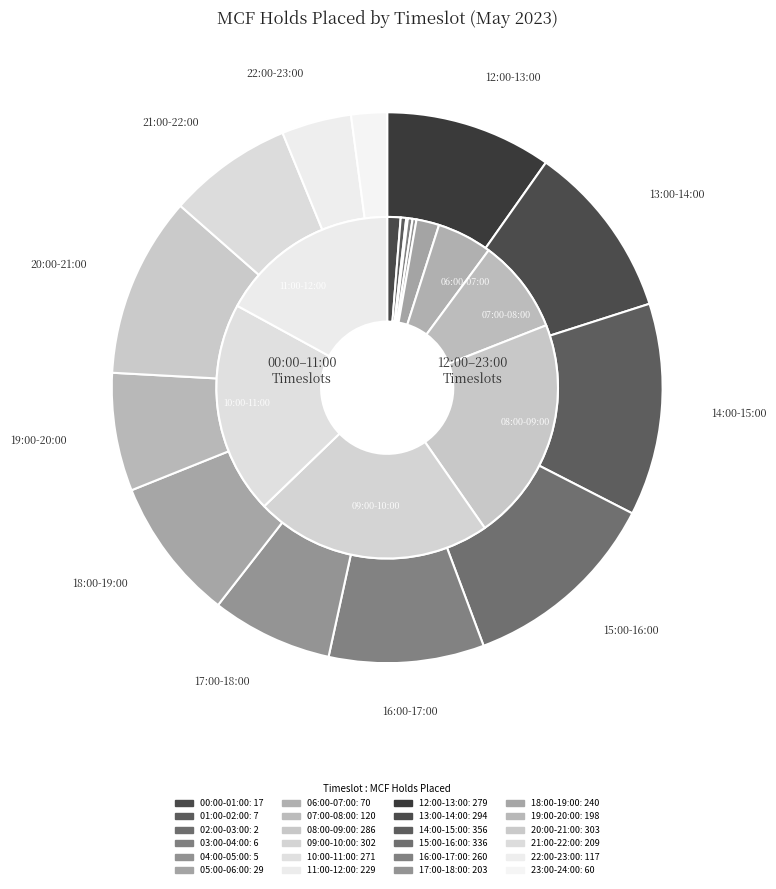

What percentage is the 00:00-01:00 slice, to the nearest percent?

1%